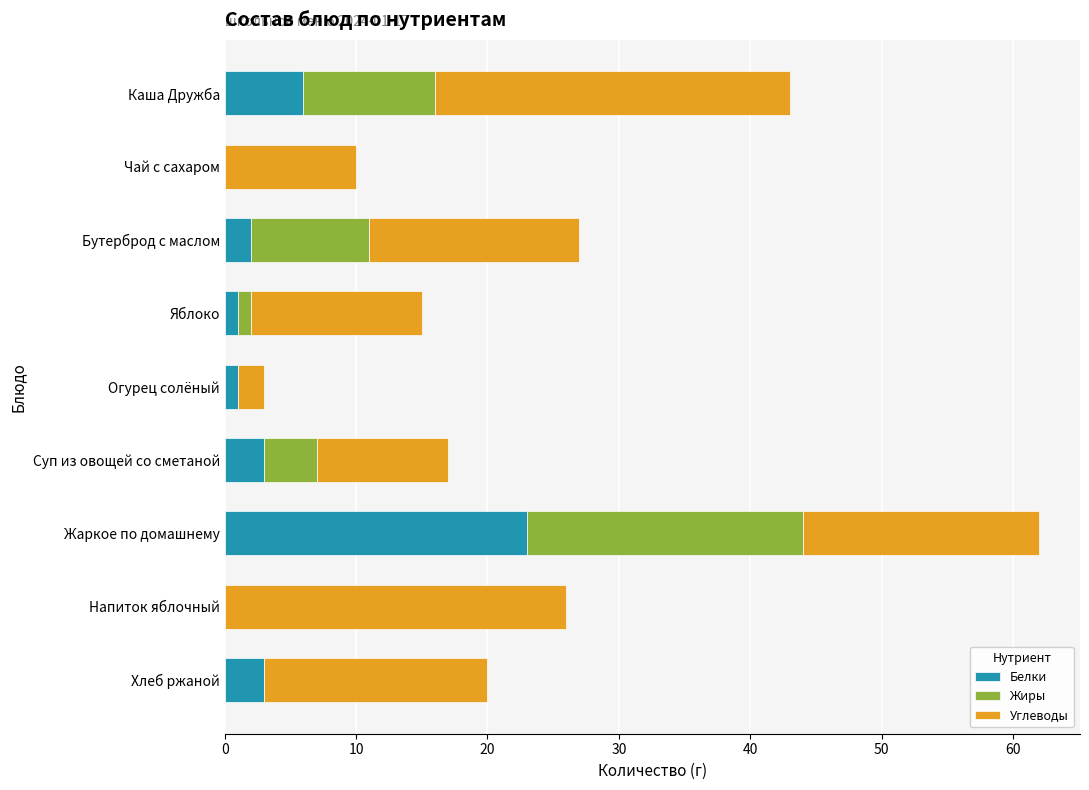

What is the total value across all series at Каша Дружба?

43